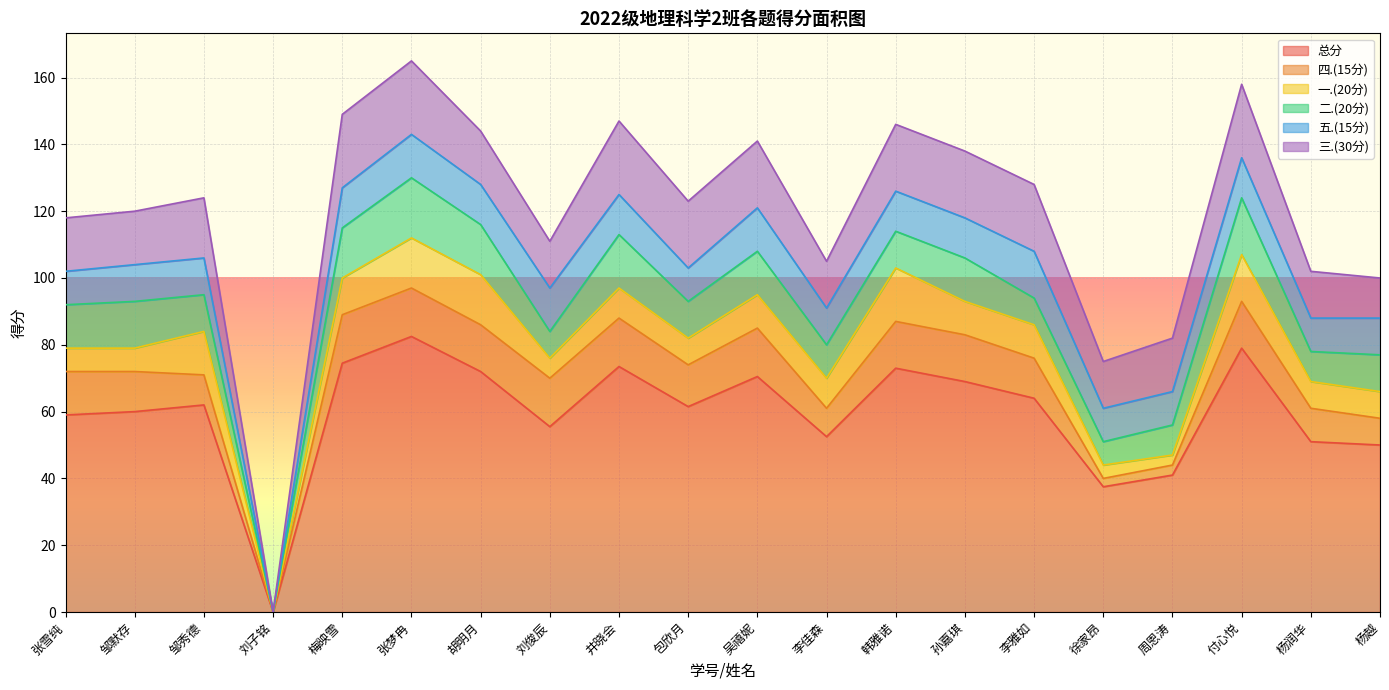

At which label does 三.(30分) reach its minimum?

刘子铭